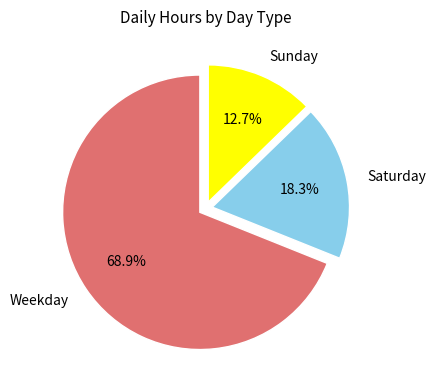

Which has a higher value, Saturday or Weekday?

Weekday